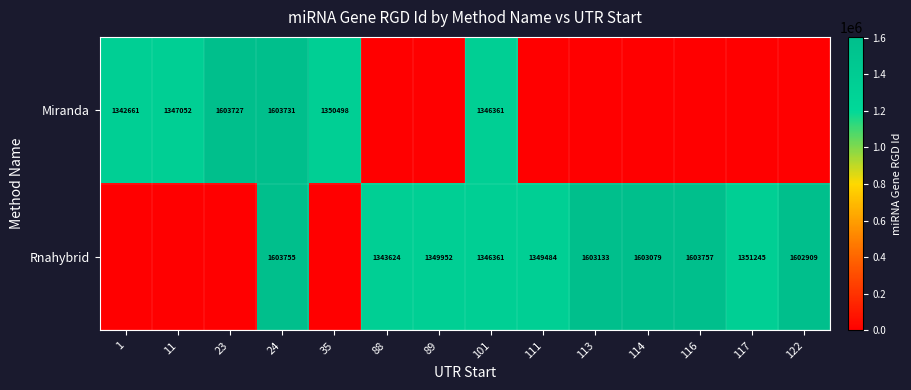

At how many categories does at least one series exceed 86513?

14